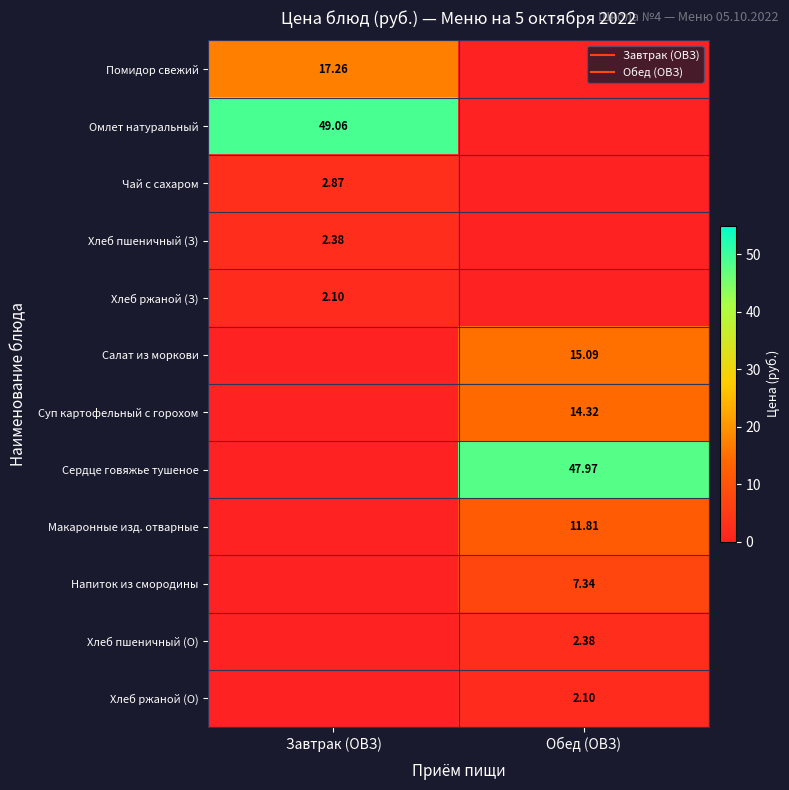

How many distinct data groups are displayed?

12